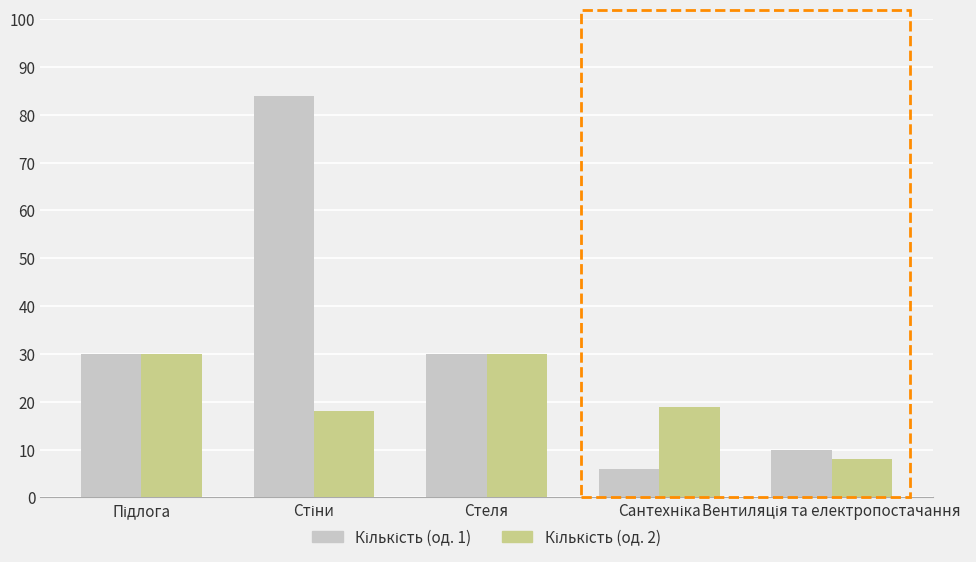

What is the greatest value displayed?

84